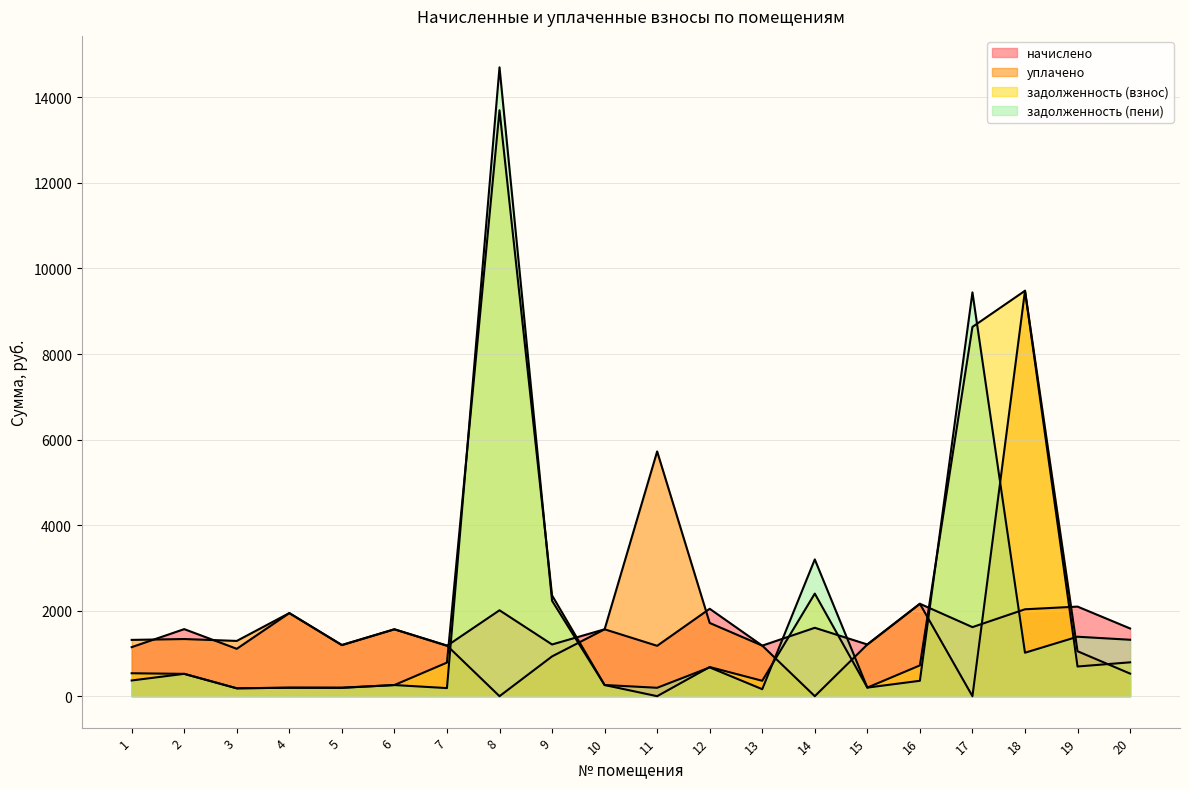

What value does the уплачено series have at 18?

9478.5